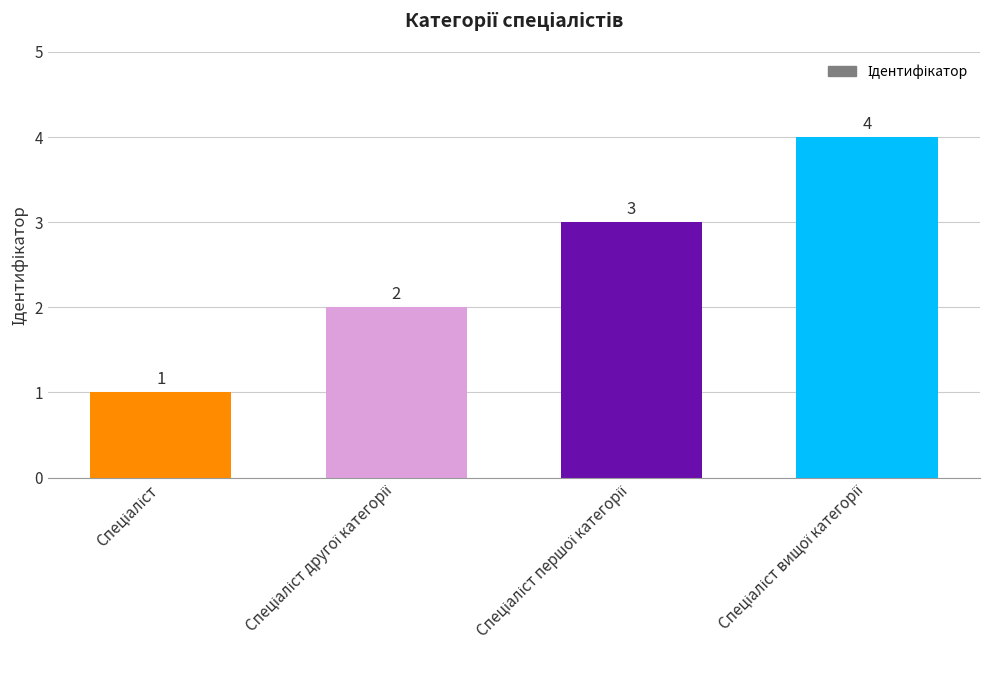

What is the sum of all values?

10